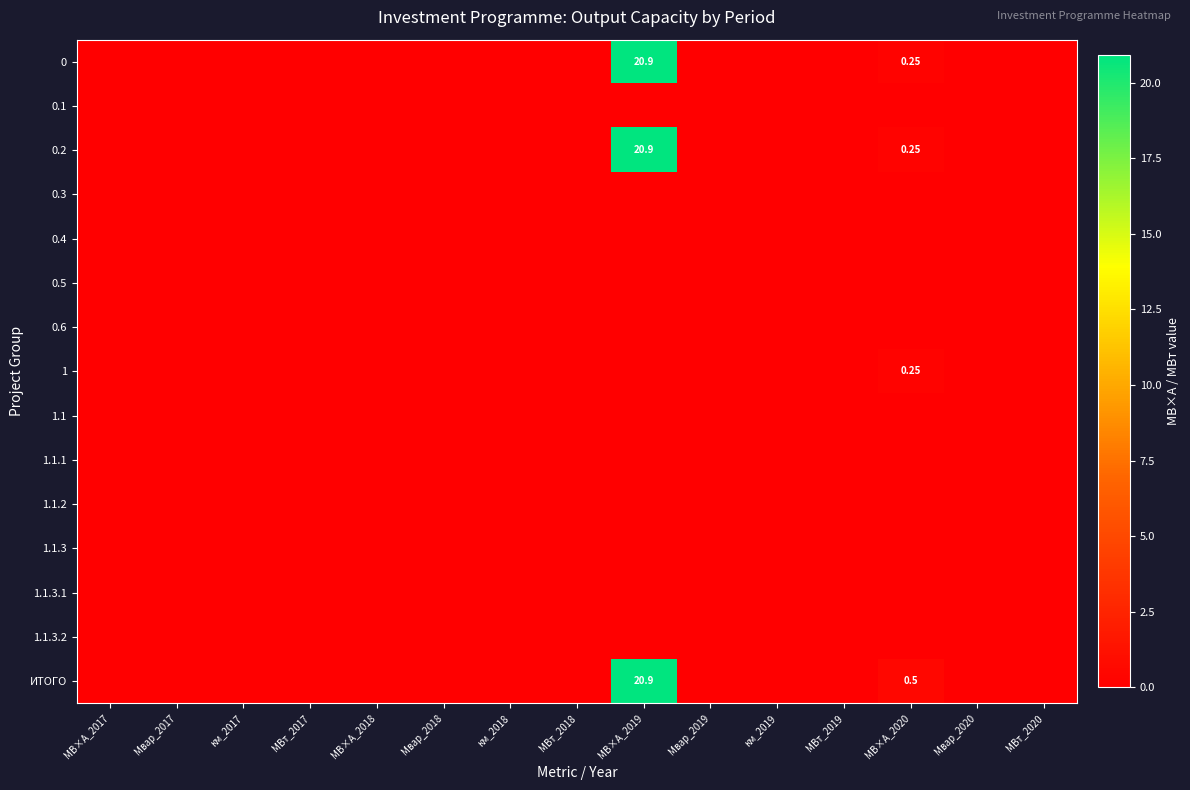

How many data points does each series have?

15